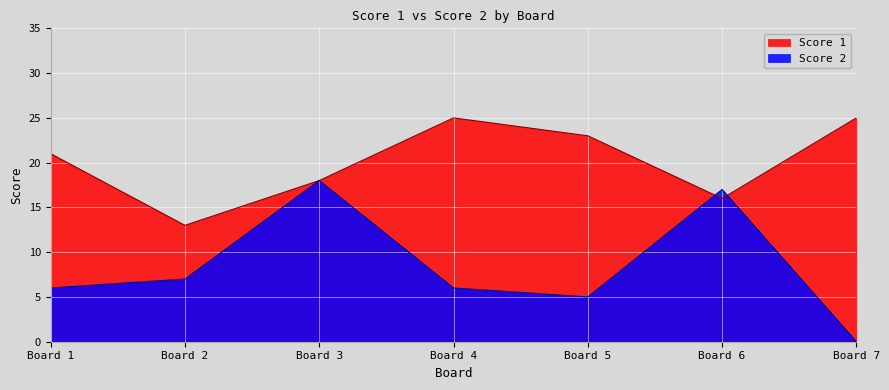

How many data points does each series have?

7